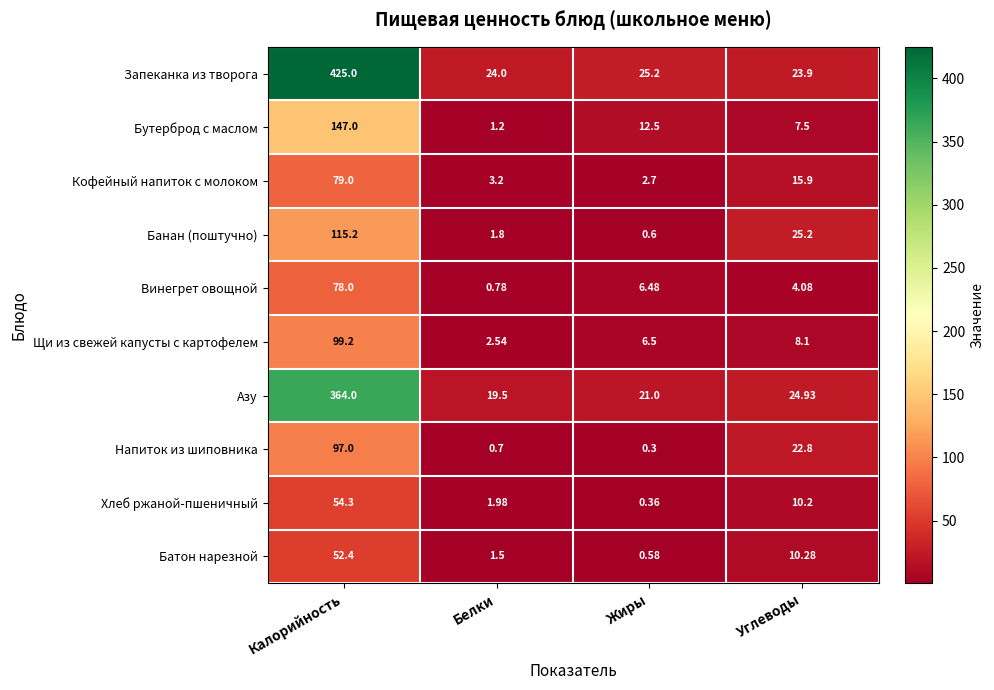

How many data points in Банан (поштучно) are less than 25?

2